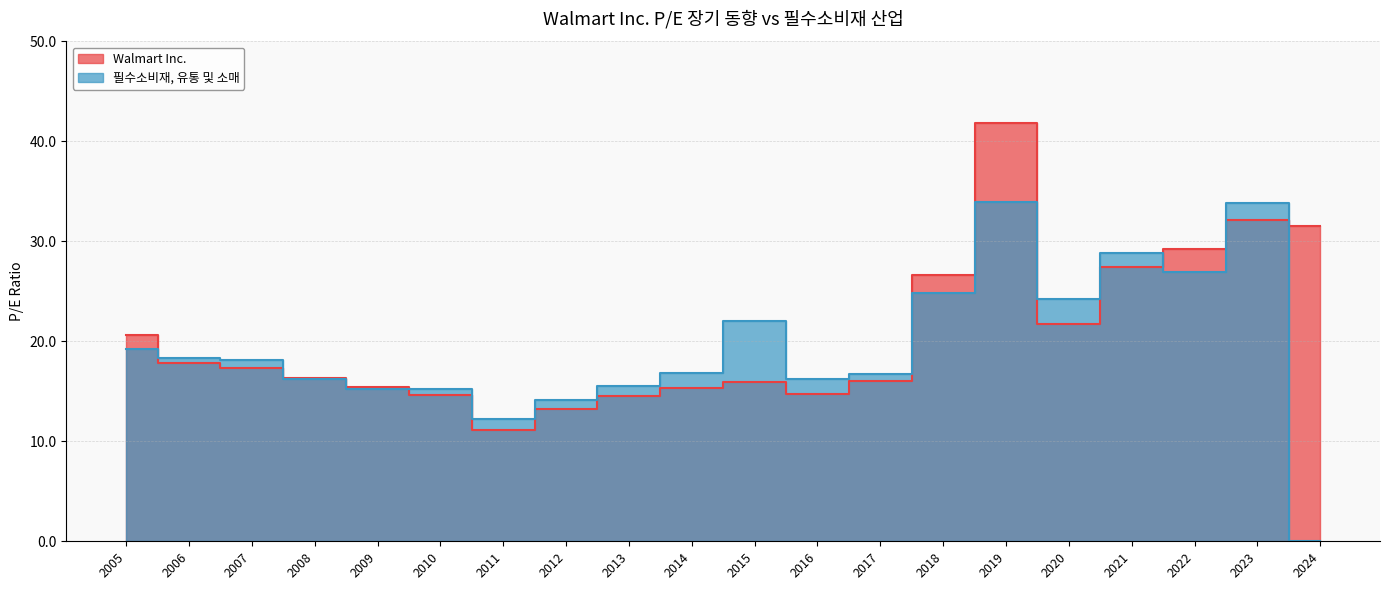

Reading left to right, extract all data points from this chart.

Walmart Inc.: 20.7	17.8	17.4	16.4	15.4	14.7	11.2	13.2	14.5	15.3	15.9	14.7	16.0	26.6	41.8	21.7	27.5	29.3	32.2	31.5
필수소비재, 유통 및 소매: 19.3	18.3	18.2	16.3	15.3	15.3	12.2	14.2	15.5	16.9	22.0	16.2	16.7	24.9	33.9	24.2	28.8	26.9	33.8	0.0